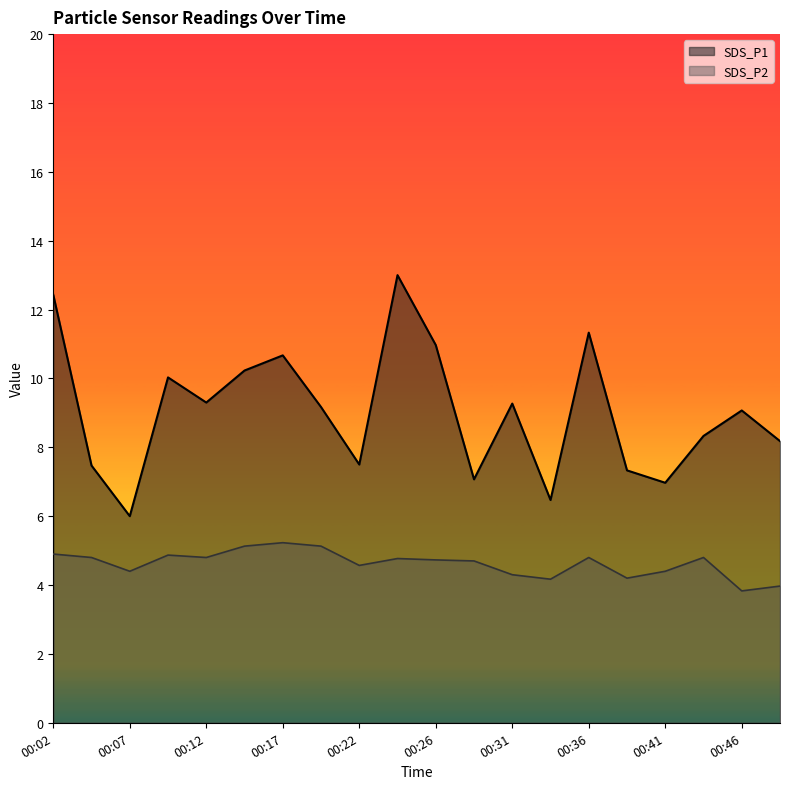

Reading left to right, list all the values displayed in this chart.

SDS_P1: 12.4	7.5	6.0	10.0	9.3	10.2	10.7	9.2	7.5	13.0	11.0	7.1	9.3	6.5	11.3	7.3	7.0	8.3	9.1	8.2
SDS_P2: 4.9	4.8	4.4	4.9	4.8	5.1	5.2	5.1	4.6	4.8	4.7	4.7	4.3	4.2	4.8	4.2	4.4	4.8	3.8	4.0